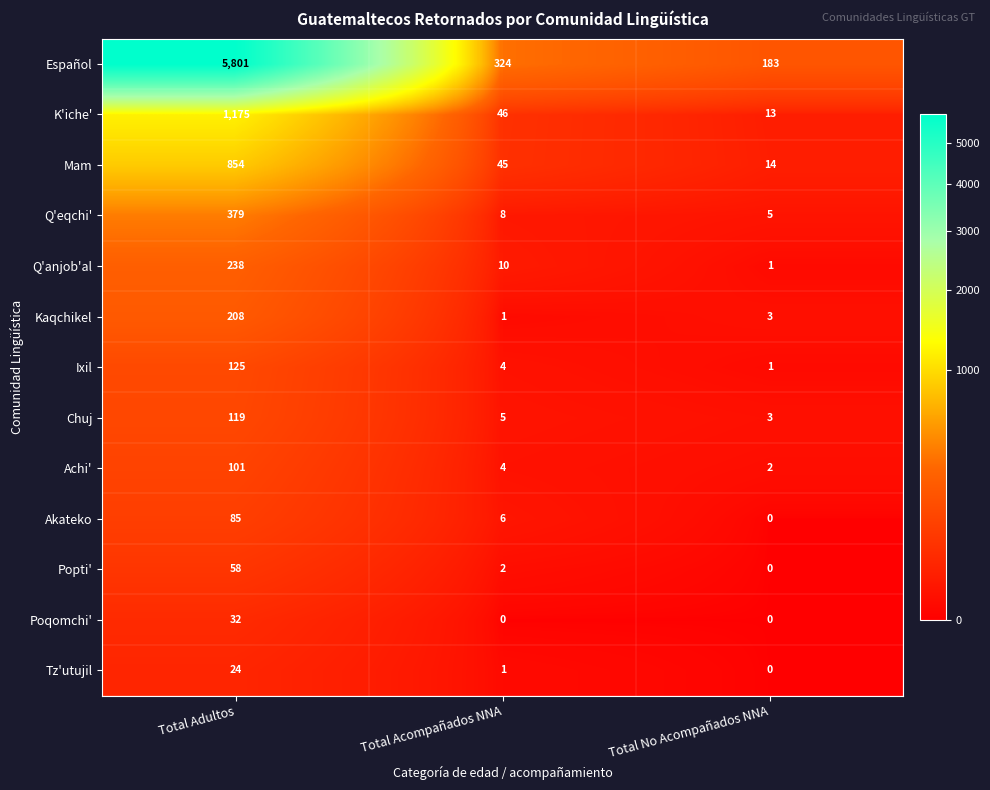

Which series has the largest range (max minus min)?

Español